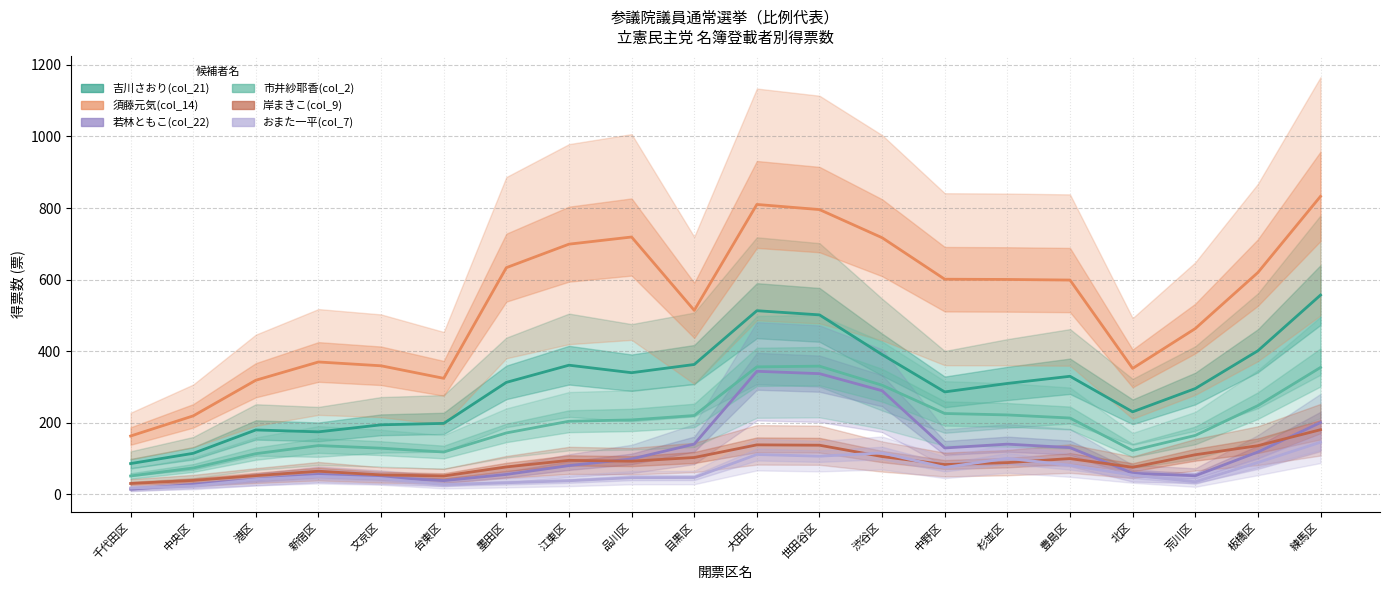

Reading left to right, transcribe all the data shown in this chart.

吉川さおり(col_21): 85.7	114.3	179.7	174.3	194.0	198.0	312.7	360.7	339.7	362.7	513.0	501.3	390.3	286.0	309.7	329.7	230.3	295.3	401.0	556.7
須藤元気(col_14): 162.7	219.0	318.7	369.7	359.0	324.0	633.3	699.0	719.0	514.0	810.0	795.7	717.0	601.0	600.3	598.7	351.7	463.0	619.7	832.7
若林ともこ(col_22): 14.0	27.7	41.3	55.3	47.3	38.0	55.3	80.0	98.7	140.0	343.7	337.0	289.3	129.3	140.0	130.3	58.7	51.7	118.0	200.3
市井紗耶香(col_2): 51.0	73.3	113.3	136.0	128.7	118.0	171.3	204.0	207.7	220.0	356.0	358.0	304.7	225.7	221.7	213.0	122.3	164.3	247.7	354.3
岸まきこ(col_9): 30.0	38.7	52.0	64.3	54.0	51.0	76.3	94.7	92.3	102.7	138.0	137.0	105.3	83.0	88.3	99.7	75.3	110.3	135.7	180.3
おまた一平(col_7): 17.3	23.0	41.0	50.0	44.0	27.0	32.0	37.7	46.3	46.7	111.0	106.3	115.3	75.0	100.3	81.0	53.3	34.7	88.7	145.3